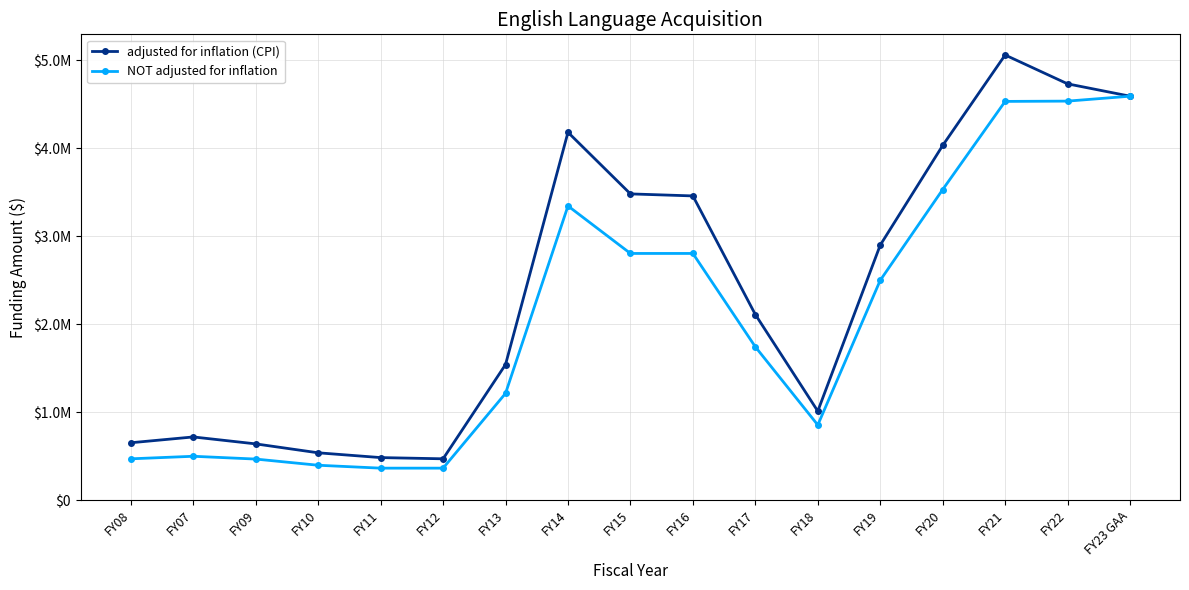

Reading right to left, what are all the values shown in this chart?

adjusted for inflation (CPI): FY23 GAA=4592725	FY22=4733078	FY21=5061062	FY20=4032668	FY19=2899944	FY18=1012927	FY17=2111207	FY16=3459209	FY15=3482193	FY14=4182198	FY13=1542503	FY12=471139	FY11=484975	FY10=539321	FY09=640740	FY07=719641	FY08=653635
NOT adjusted for inflation: FY23 GAA=4592725	FY22=4536806	FY21=4533474	FY20=3531450	FY19=2500000	FY18=855494	FY17=1743981	FY16=2805319	FY15=2805319	FY14=3345319	FY13=1214937	FY12=364937	FY11=364937	FY10=397937	FY09=468161	FY07=500000	FY08=470987